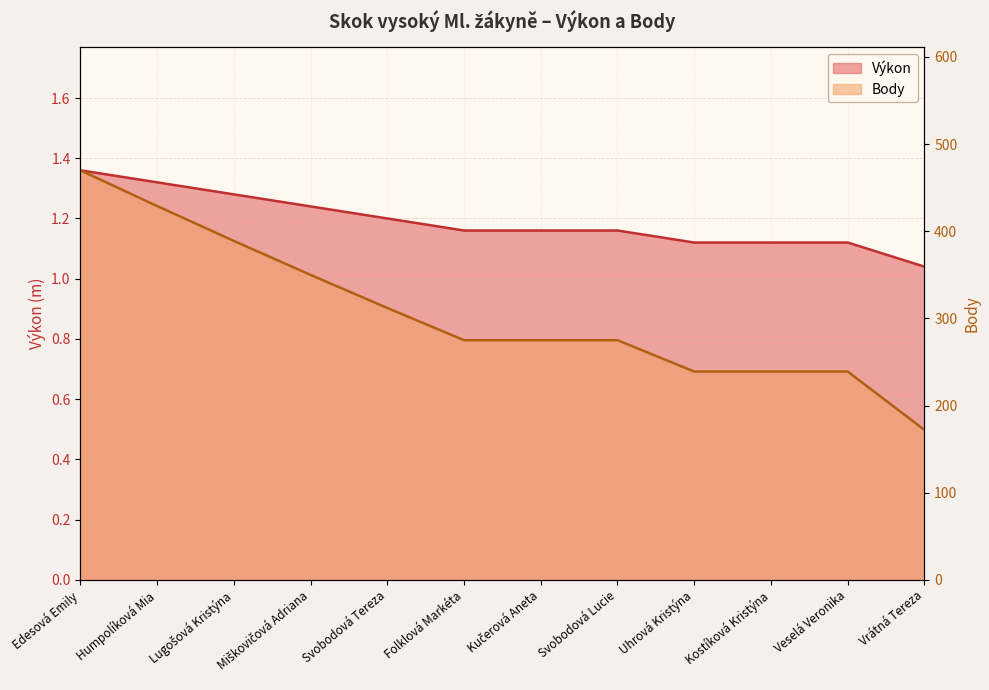

Rank the series by their average value, from highest to lowest.

Body, Výkon